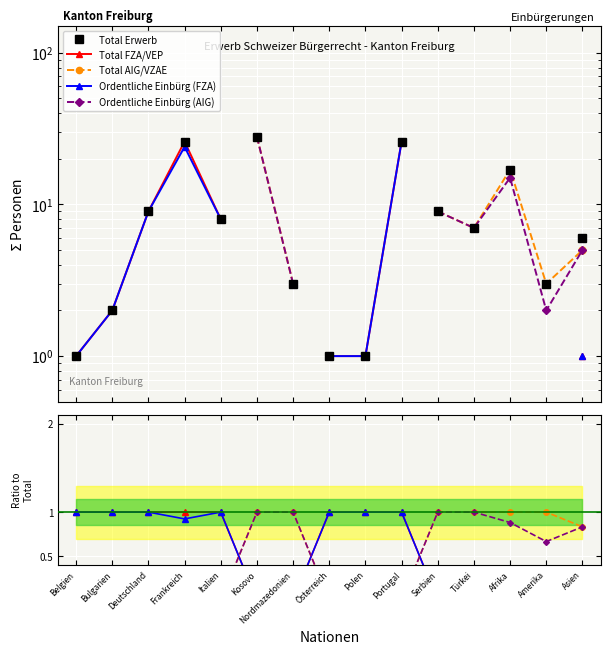

What is the label of the 3rd point from the right?

Afrika